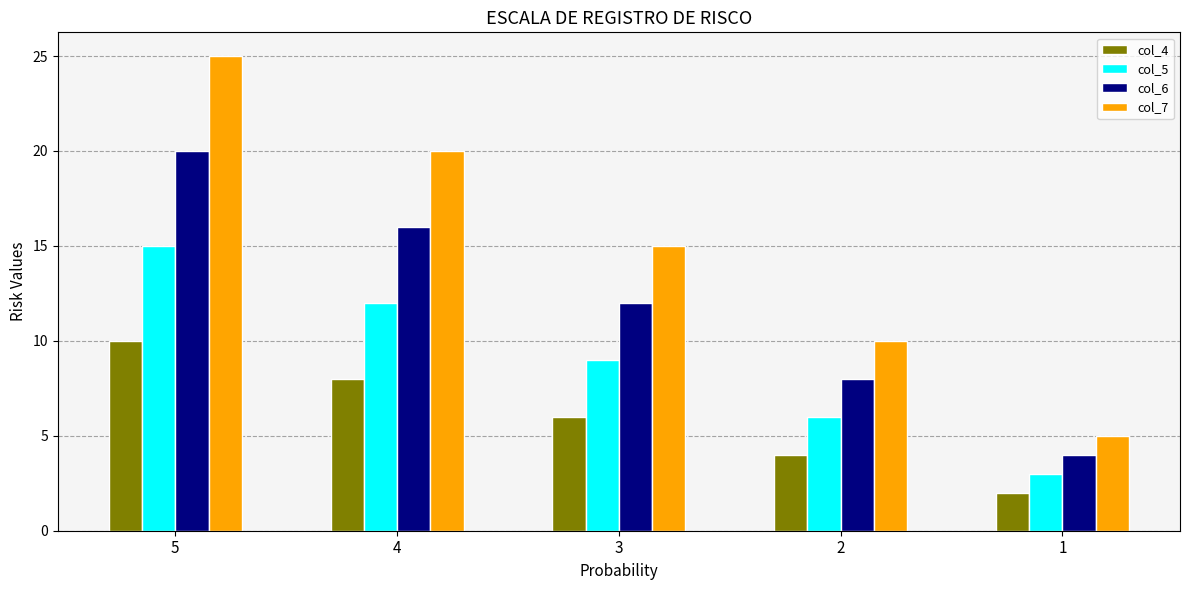

Rank the categories by col_4 value from highest to lowest.

5, 4, 3, 2, 1